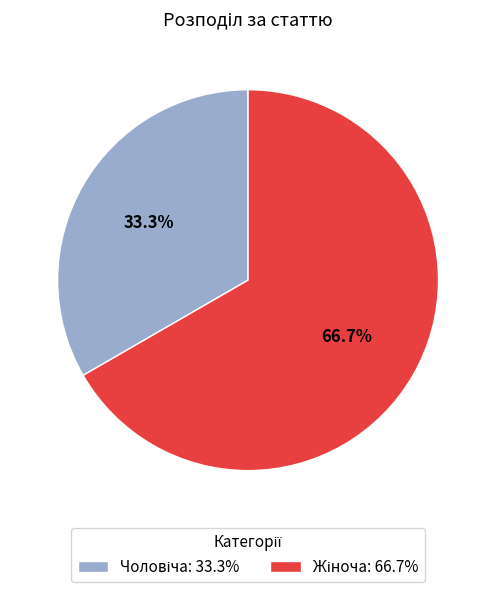

Is there a majority slice in this chart?

Yes